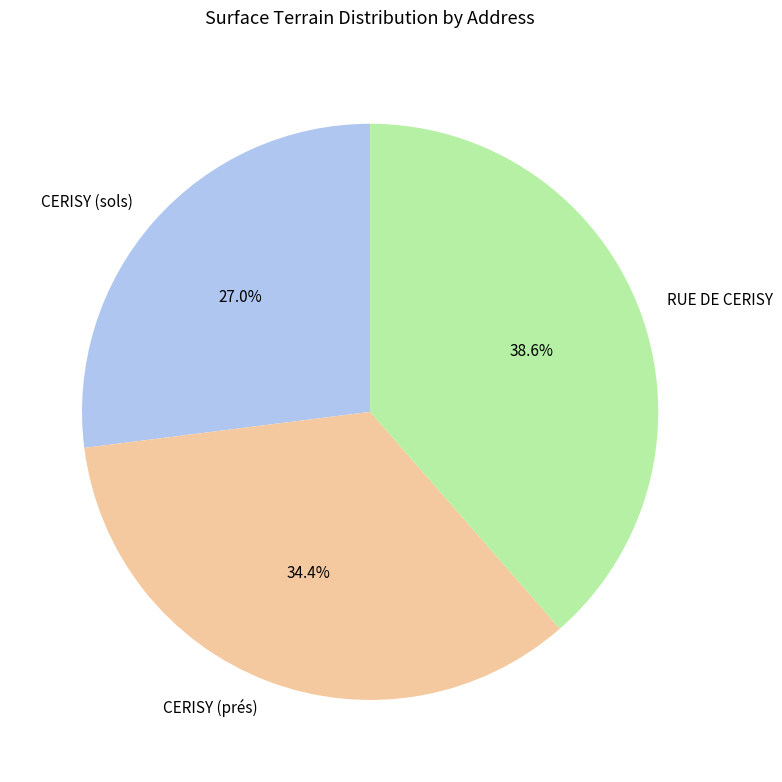

Combined, do RUE DE CERISY and CERISY (prés) account for over 50%?

Yes